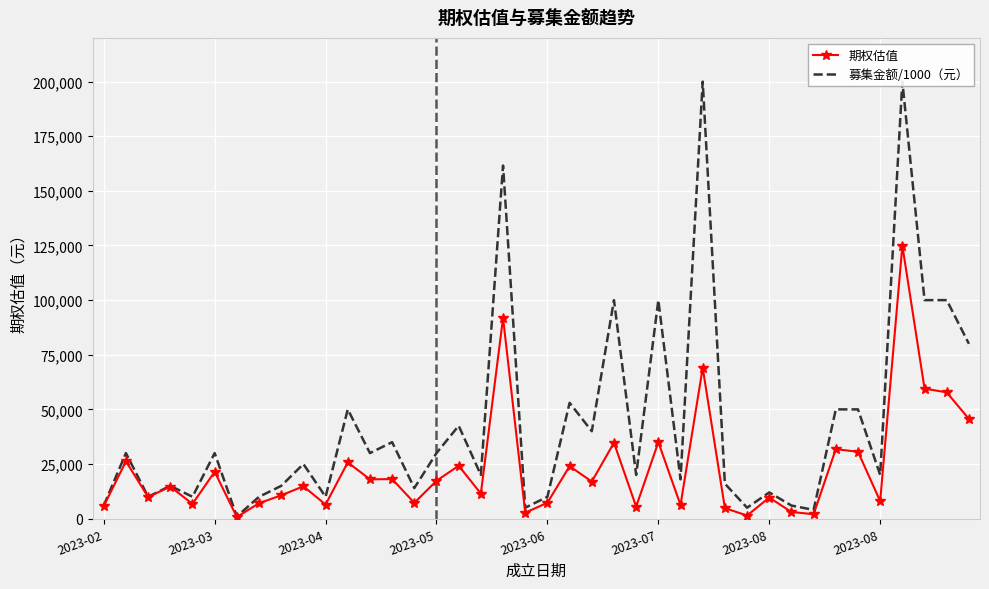

Read the 期权估值 value at 26.

6245.9